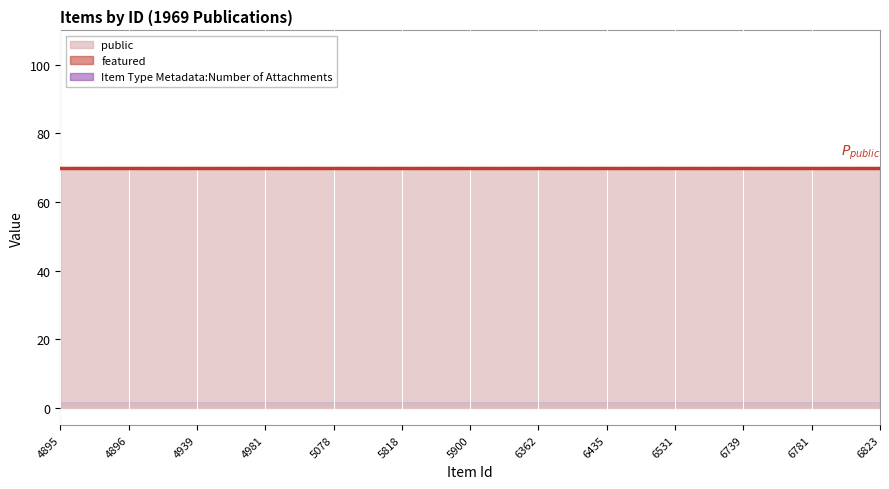

True or false: Item Type Metadata:Number of Attachments has more than 2 points higher than both neighbors.

False